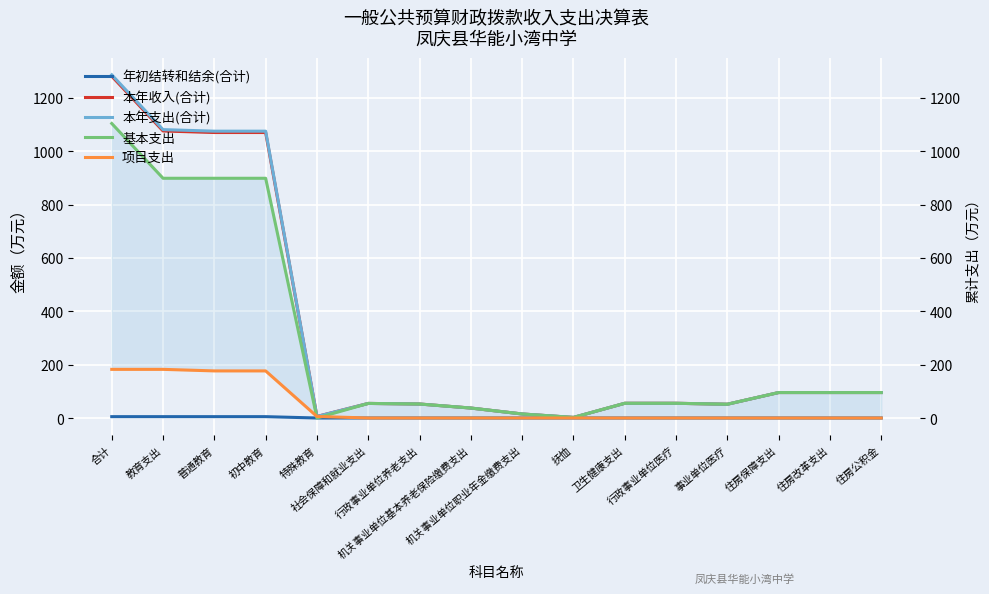

What are all the series names shown in the legend?

年初结转和结余(合计), 本年收入(合计), 本年支出(合计), 基本支出, 项目支出